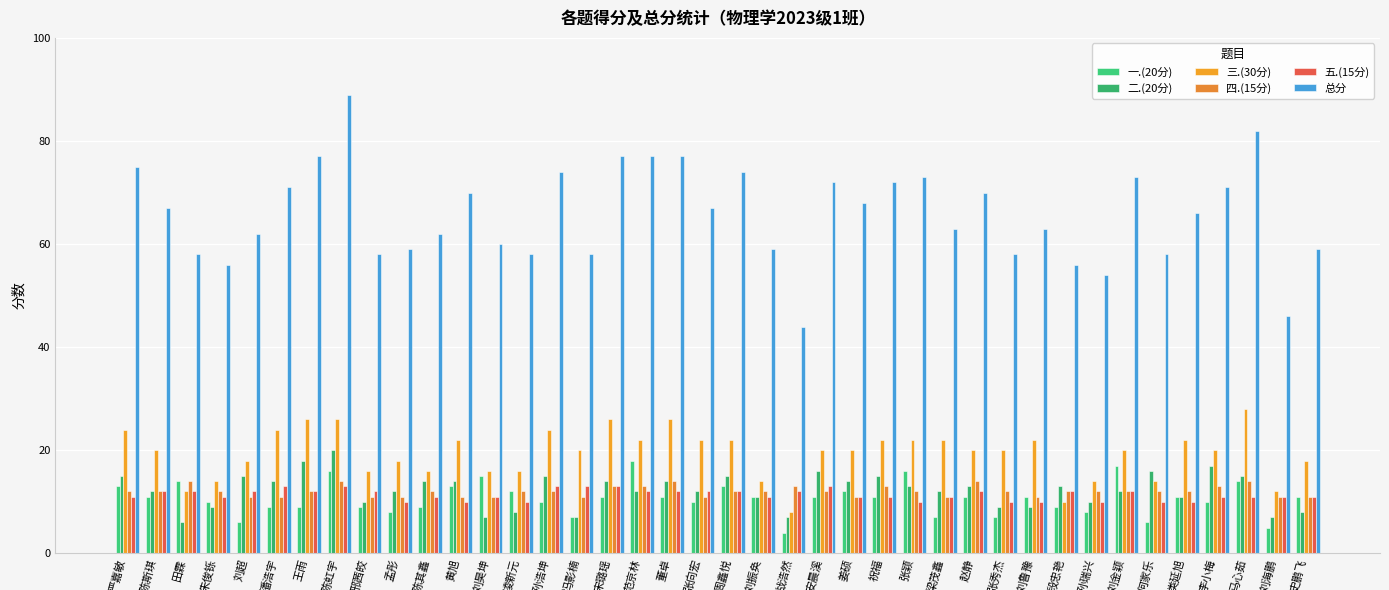

Where does the 一.(20分) series first go above 11?

严嘉敏